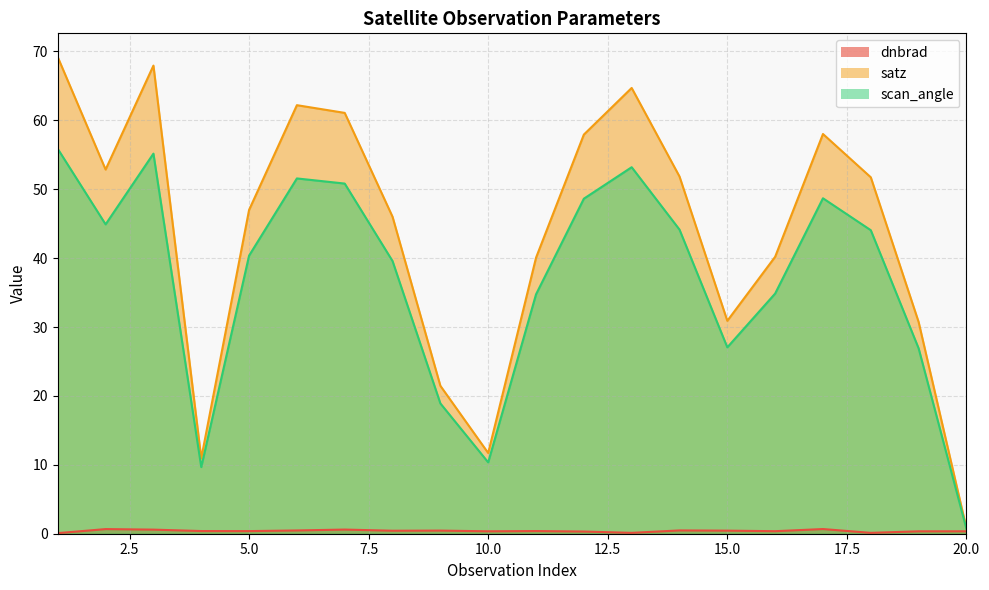

At how many categories does at least one series exceed 65?

2